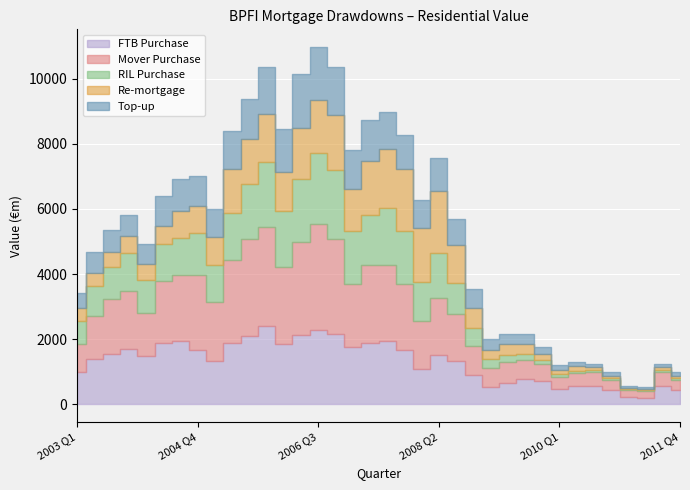

What is the difference between the maximum and minimum values in the RIL Purchase series?

2173